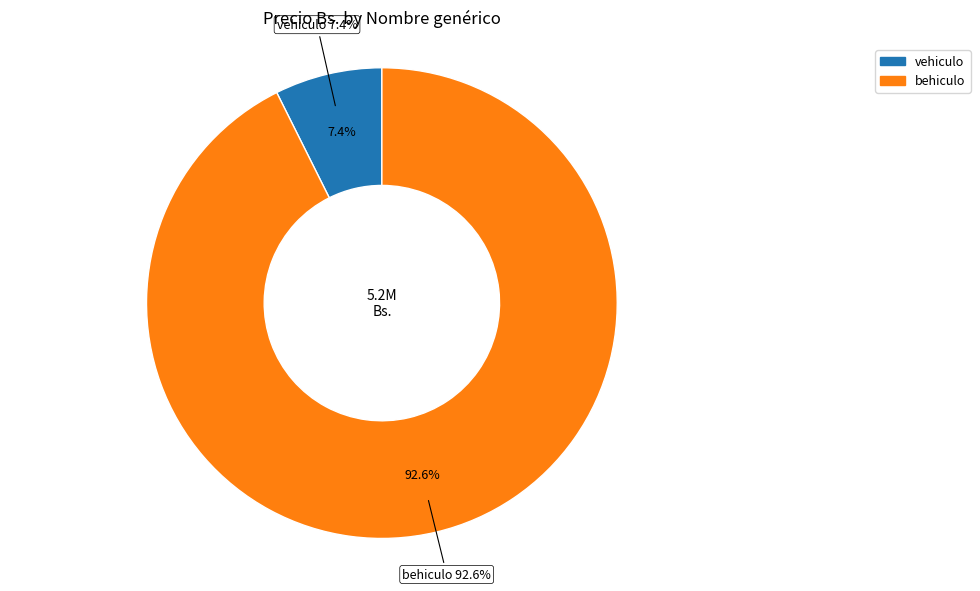

Which category has the biggest portion of the pie?

behiculo